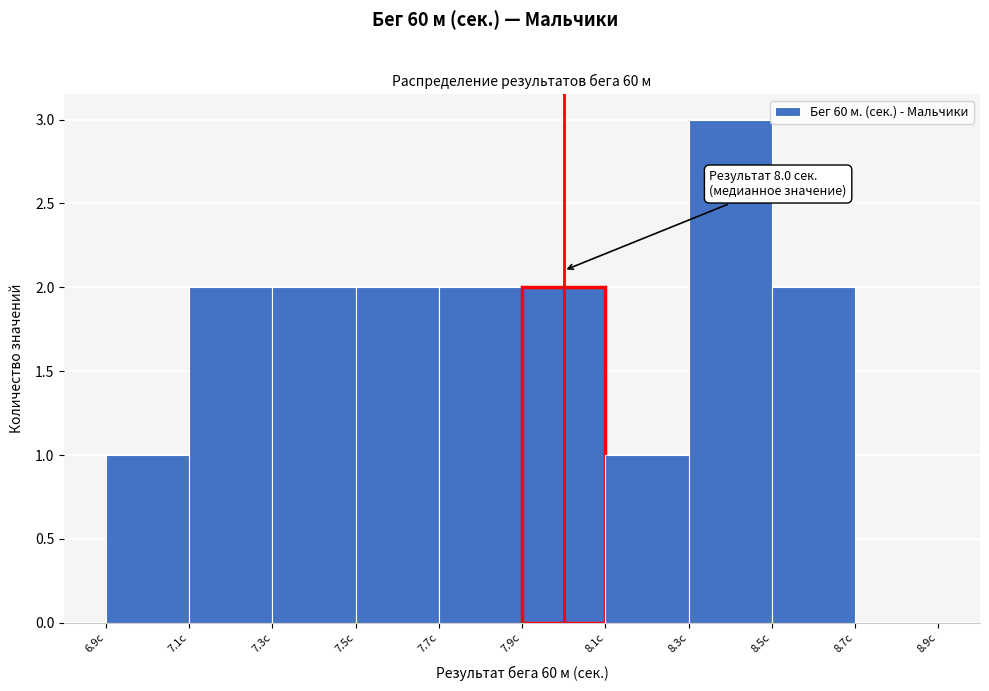

Which range on the x-axis has the tallest bar?

8.3 to 8.5